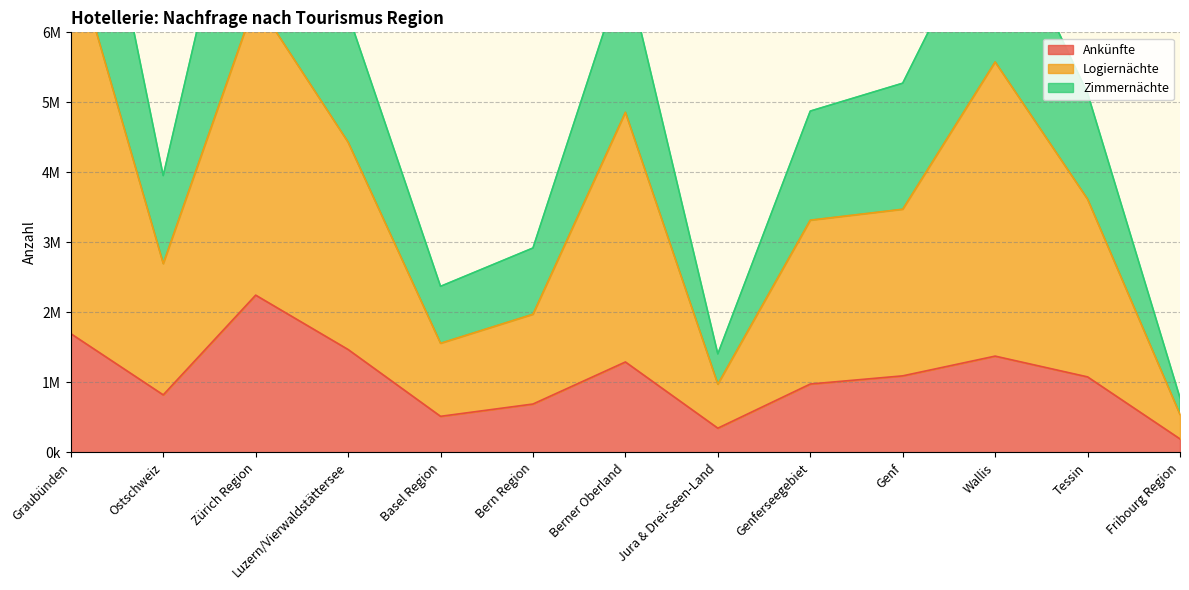

True or false: Logiernächte has more than 0 points higher than both neighbors.

True